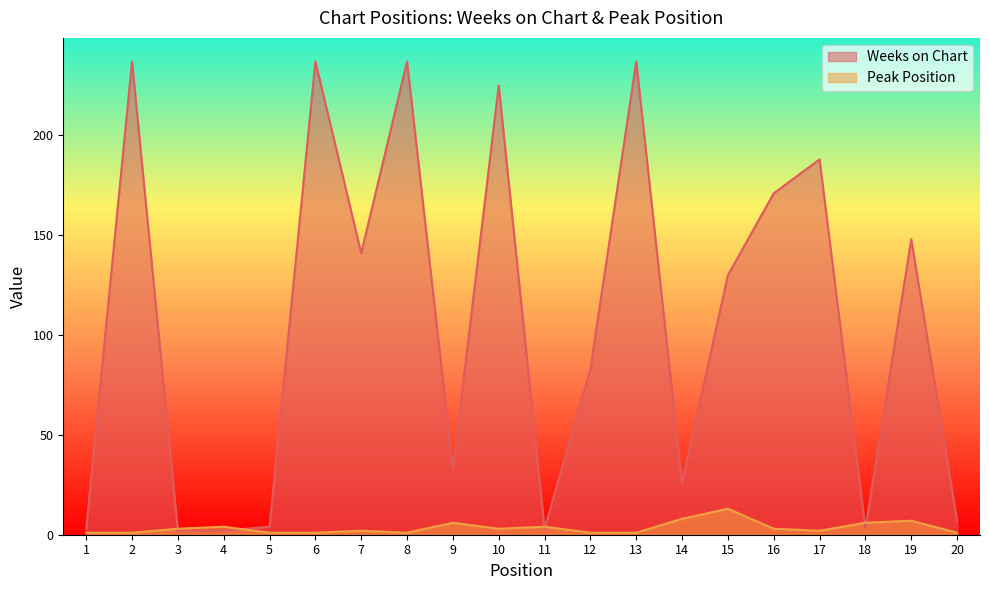

Reading right to left, transcribe all the data shown in this chart.

Weeks on Chart: 20=7	19=148	18=3	17=188	16=171	15=130	14=26	13=237	12=83	11=3	10=225	9=33	8=237	7=141	6=237	5=4	4=2	3=2	2=237	1=3
Peak Position: 20=1	19=7	18=6	17=2	16=3	15=13	14=8	13=1	12=1	11=4	10=3	9=6	8=1	7=2	6=1	5=1	4=4	3=3	2=1	1=1